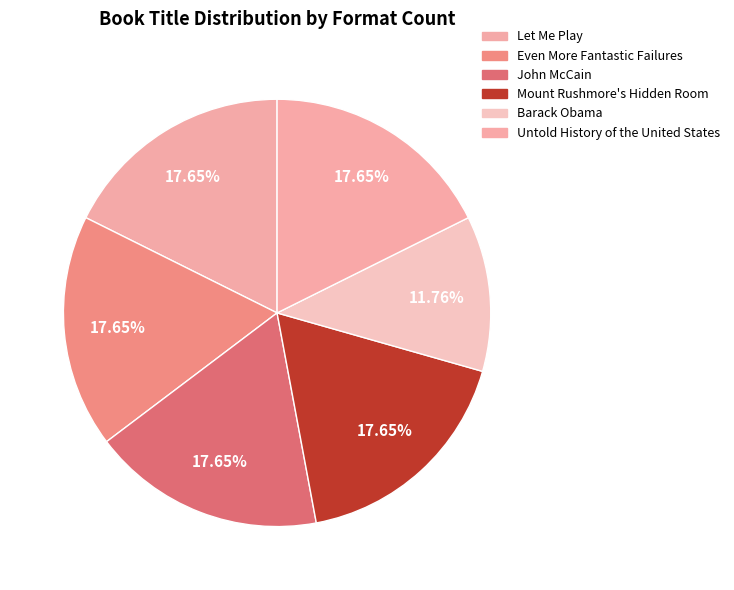

Does Mount Rushmore's Hidden Room represent more than half of the total?

No